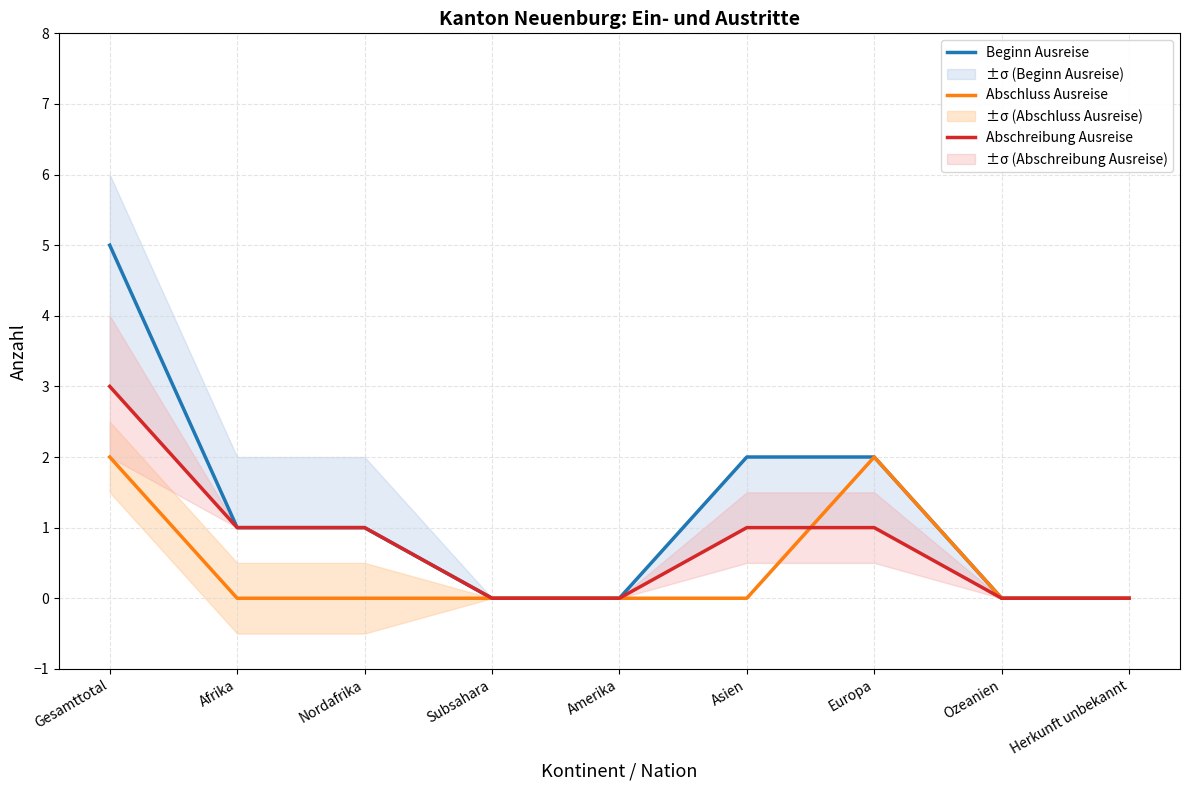

Is the value of Beginn Ausreise at Ozeanien greater than the value of Abschluss Ausreise at Herkunft unbekannt?

No